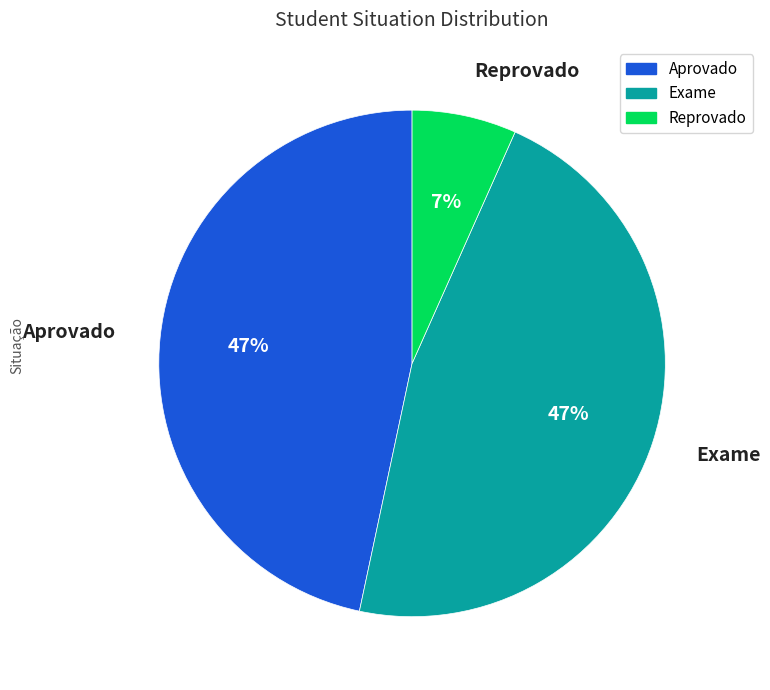

To the nearest percent, what is the difference between the largest and smallest slice percentages?

40%